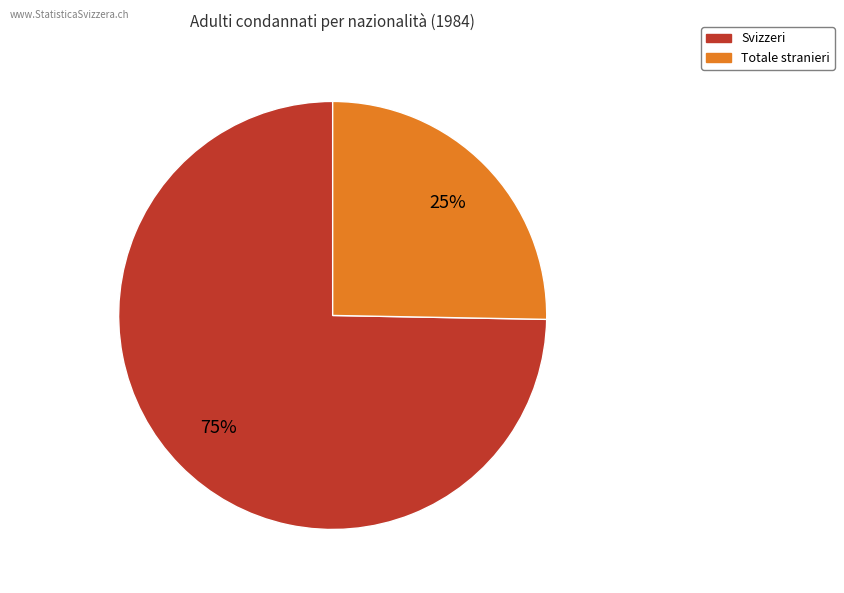

Does any single category account for the majority?

Yes